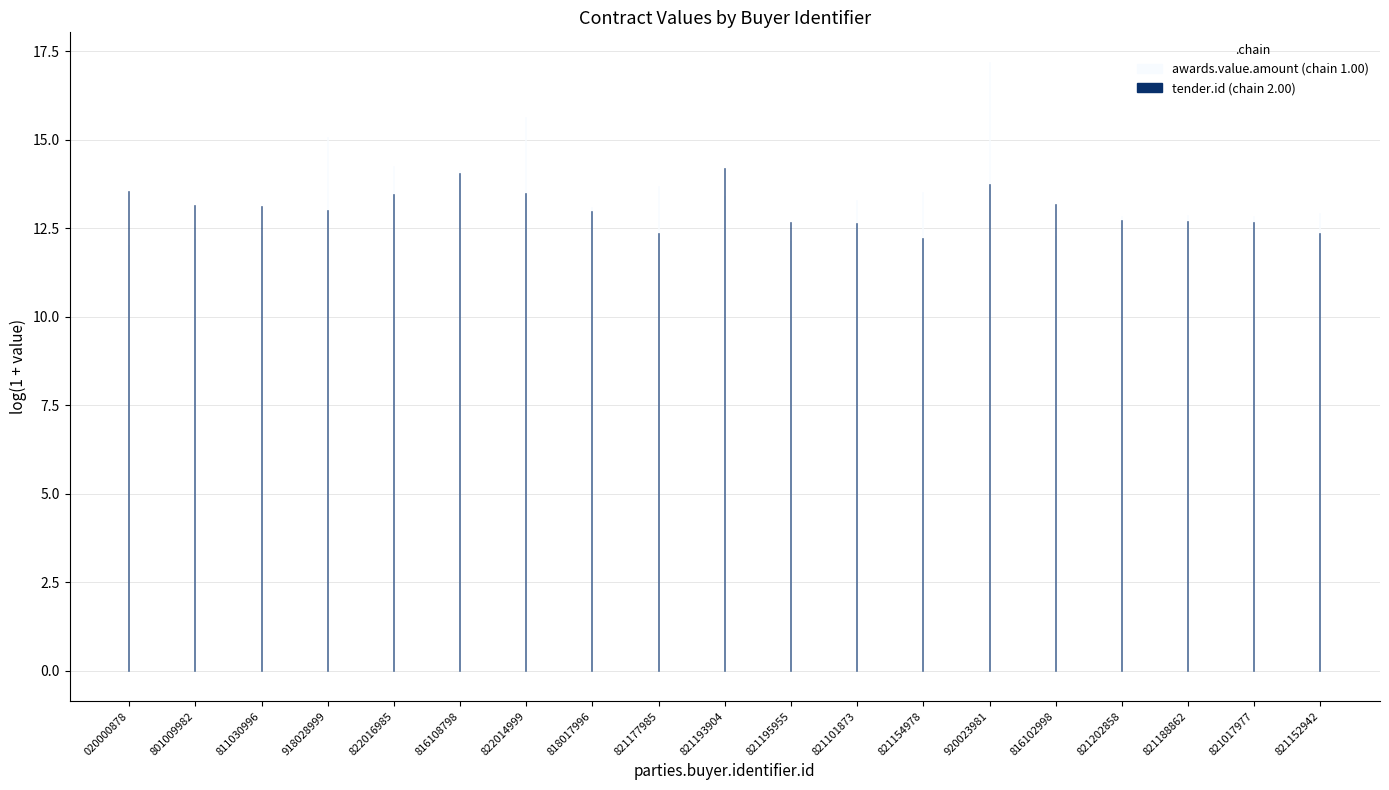

How many lines are shown in the chart?

2